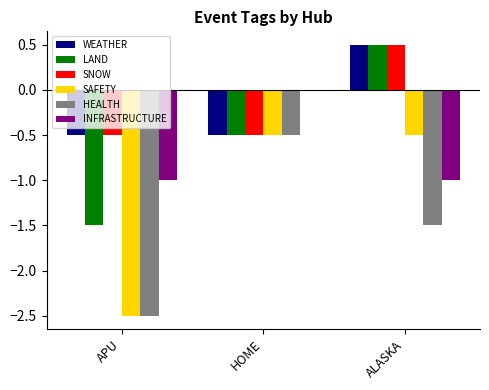

What is the approximate value of HEALTH at APU?

-2.5